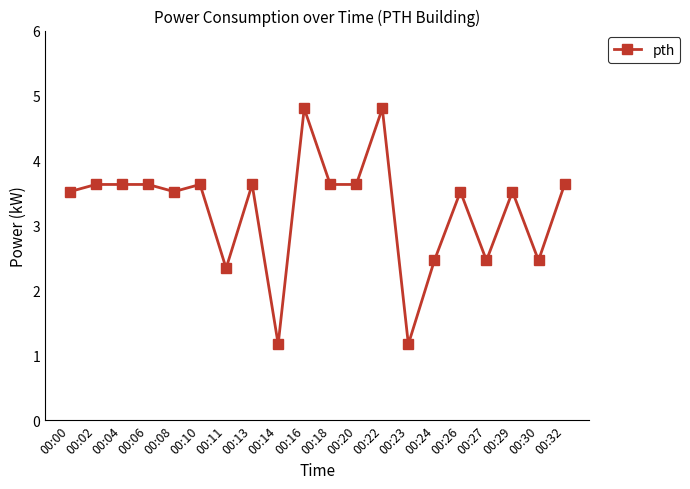

Reading left to right, list all the values displayed in this chart.

3.5	3.6	3.6	3.6	3.5	3.6	2.3	3.6	1.2	4.8	3.6	3.6	4.8	1.2	2.5	3.5	2.5	3.5	2.5	3.6